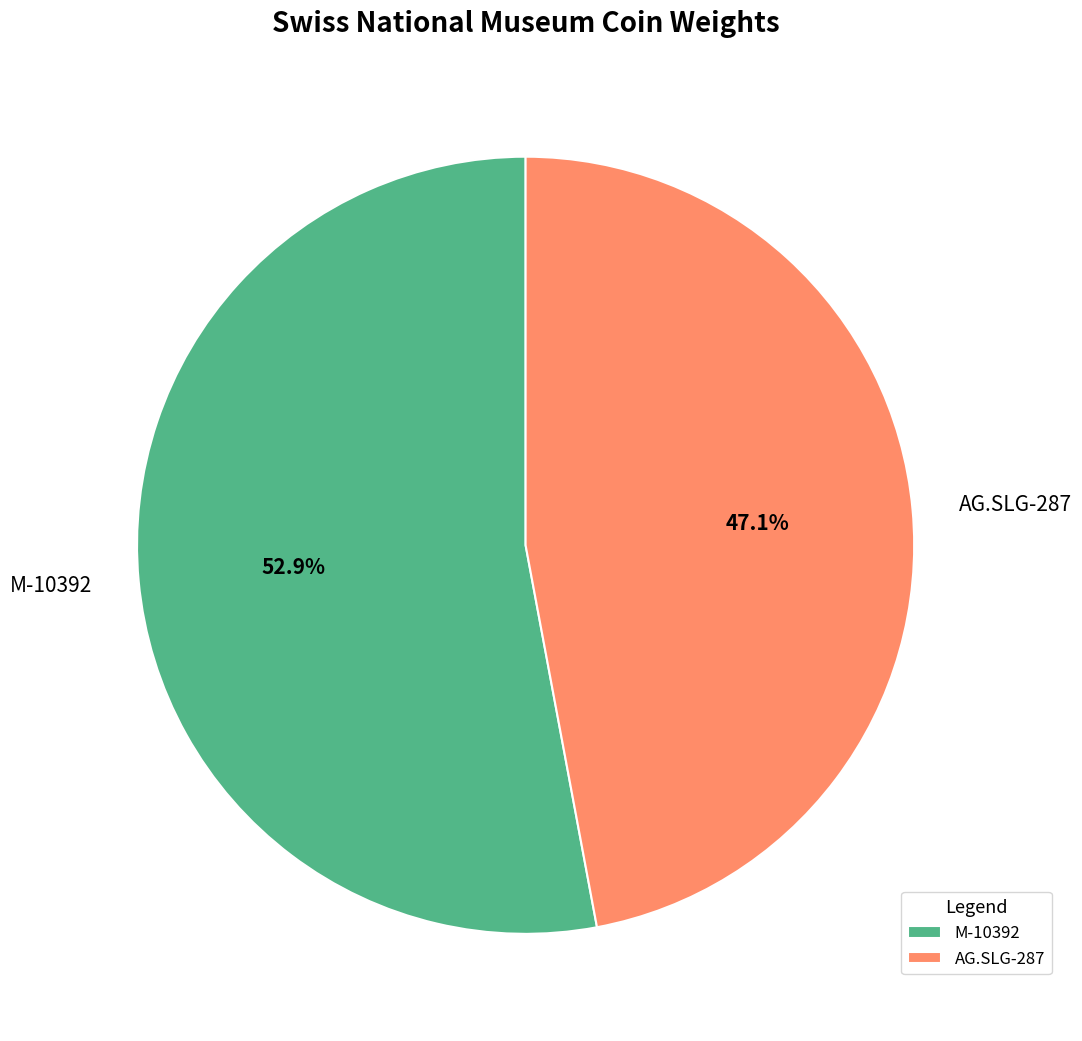

Which slice represents more than half of the pie?

M-10392